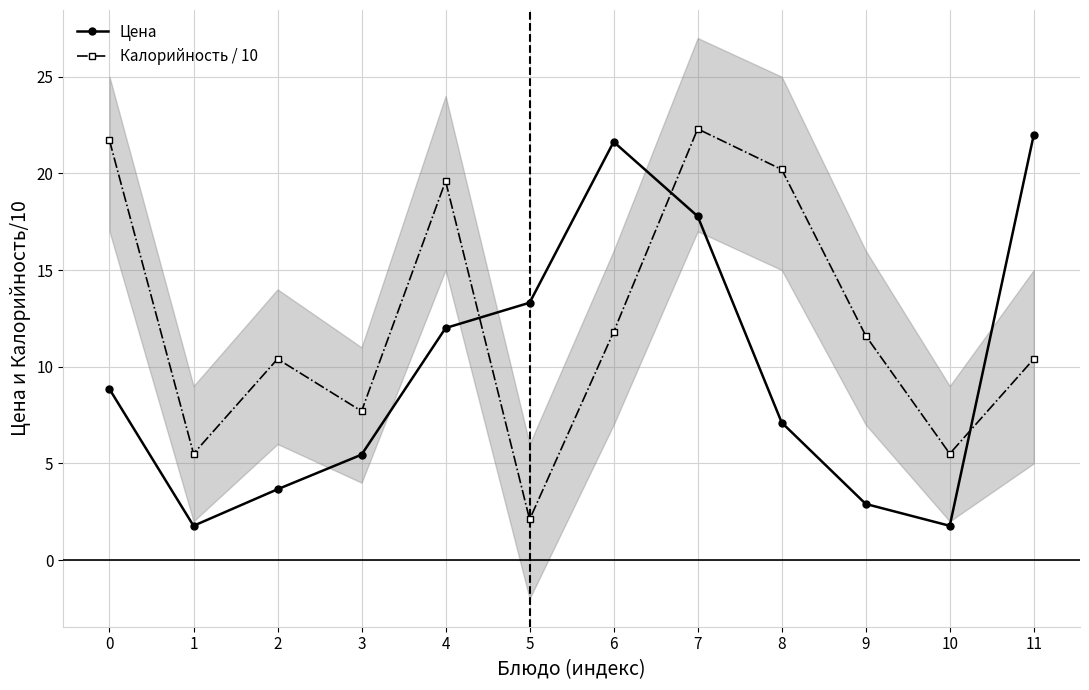

How many data points in Цена are less than 8?

6